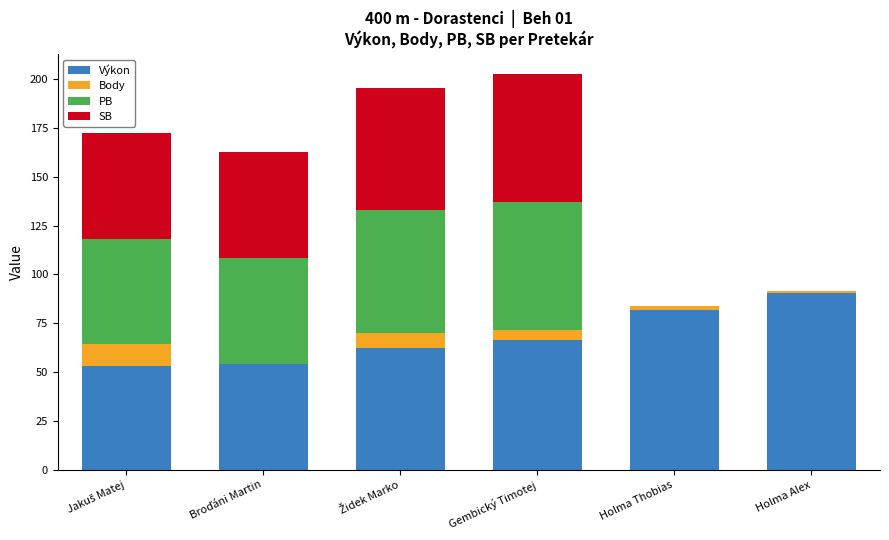

Does the chart contain stacked bars?

Yes